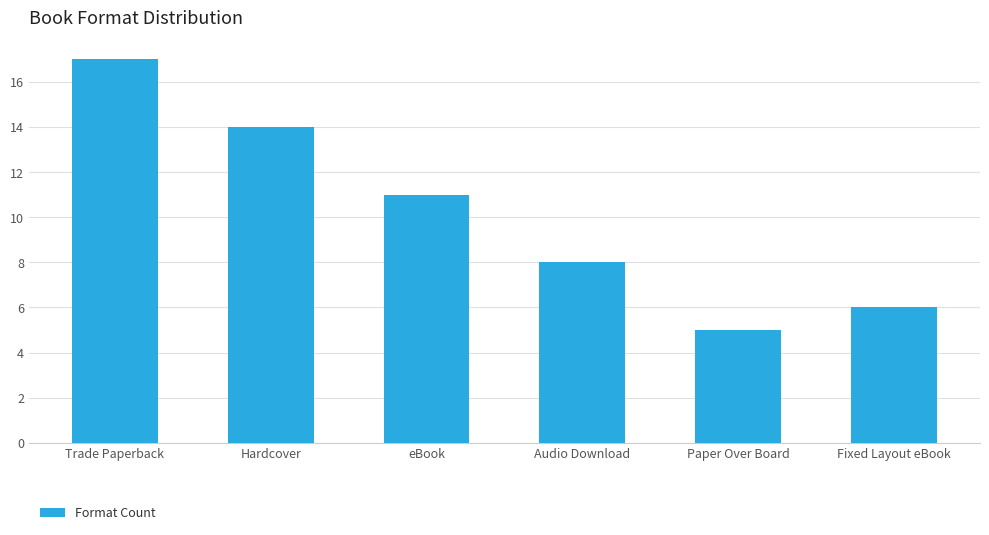

What is the sum of all values?

61